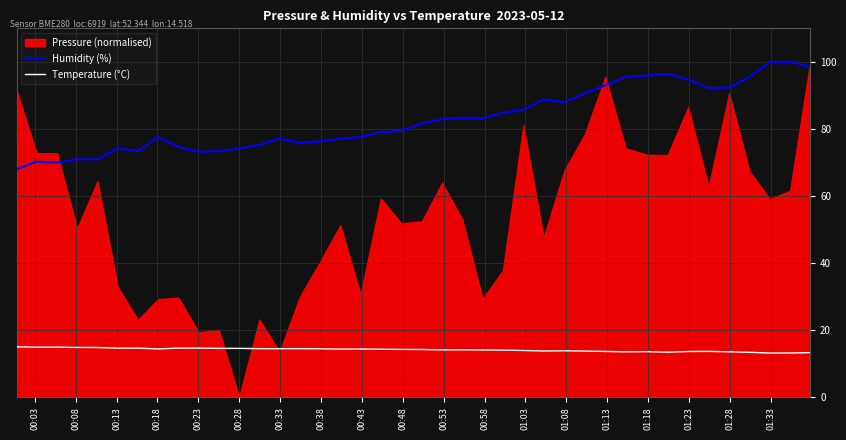

True or false: Humidity (%) and Temperature (°C) cross at least once.

False